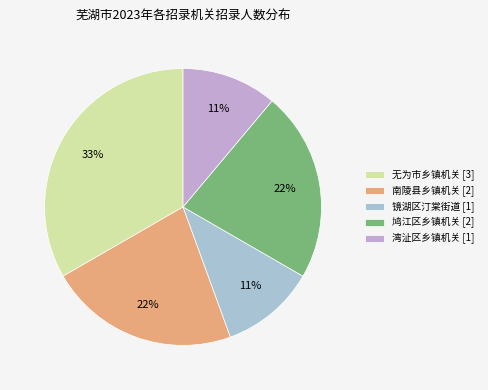

Rank the categories by value from highest to lowest.

无为市乡镇机关 [3], 南陵县乡镇机关 [2], 鸠江区乡镇机关 [2], 镜湖区汀棠街道 [1], 湾沚区乡镇机关 [1]